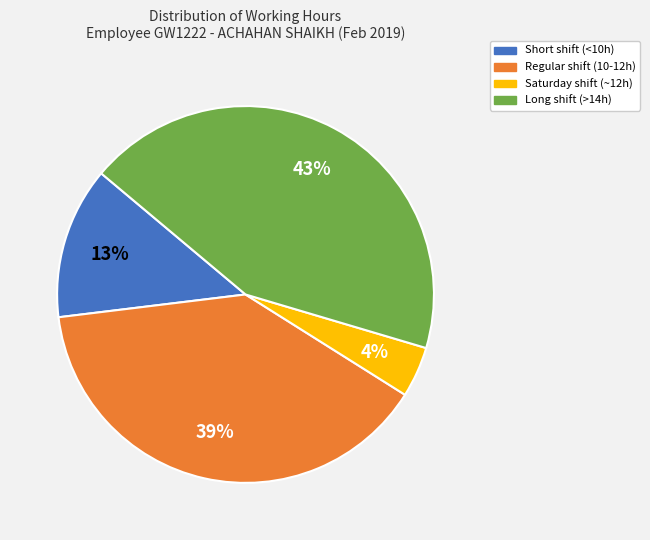

To the nearest percent, what is the average slice percentage?

25%